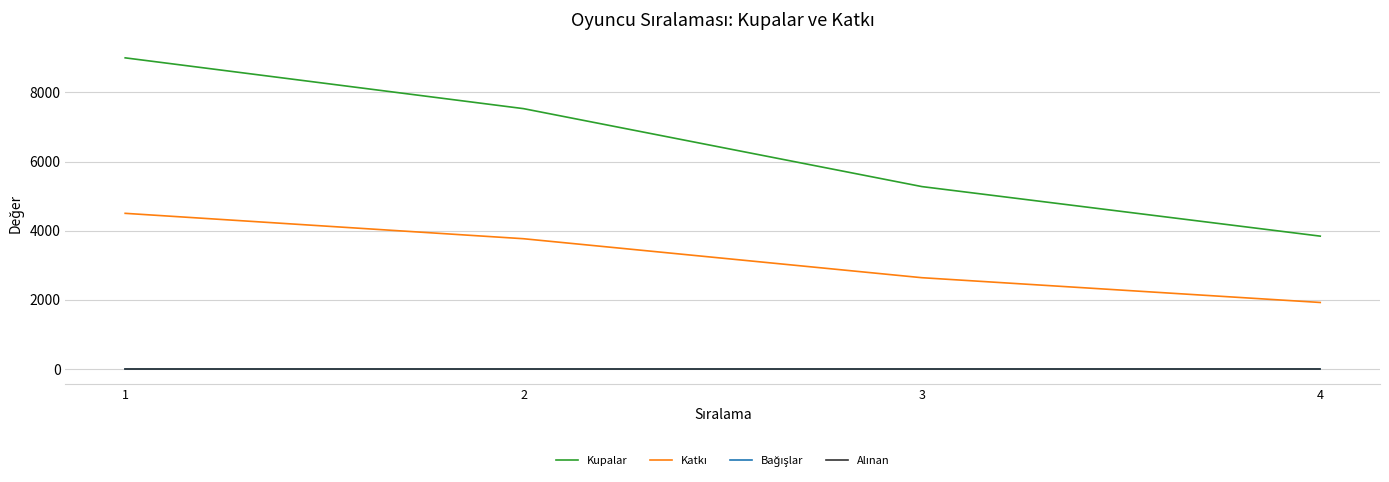

Does the chart display data point markers on the line(s)?

No